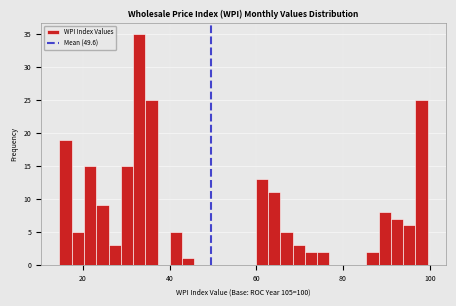

Read against the x-axis, roughly where is the centre of the tallest bar?

34